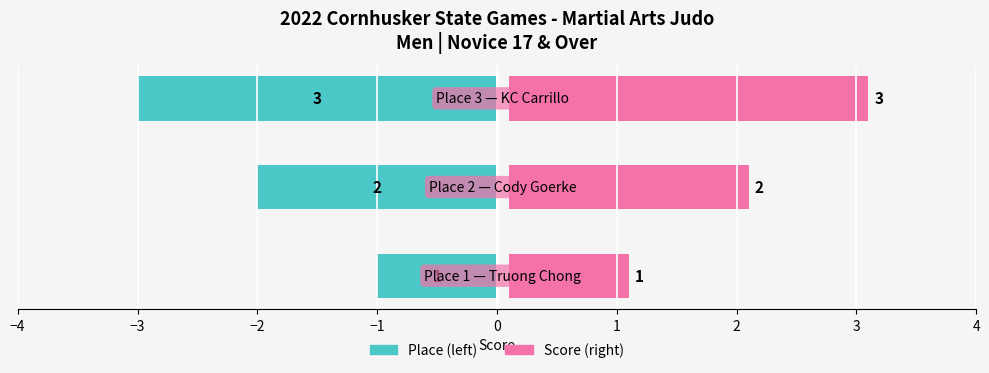

Rank the series by their maximum value, from highest to lowest.

Score, Place